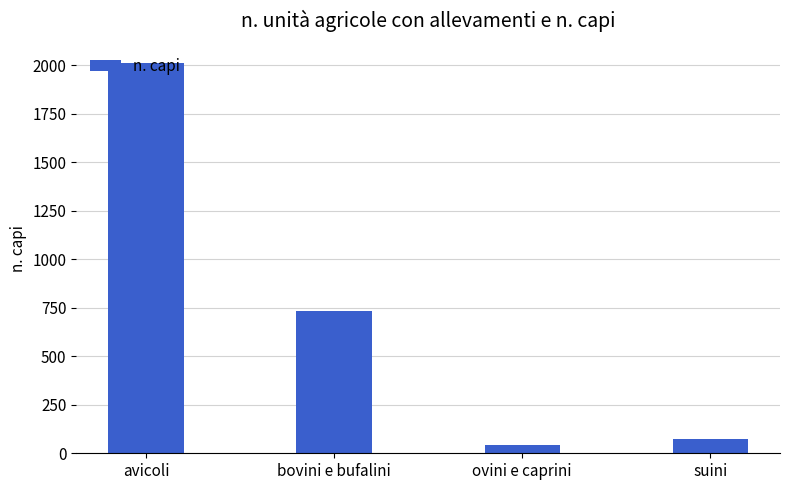

Which label corresponds to the smallest value in the chart?

ovini e caprini